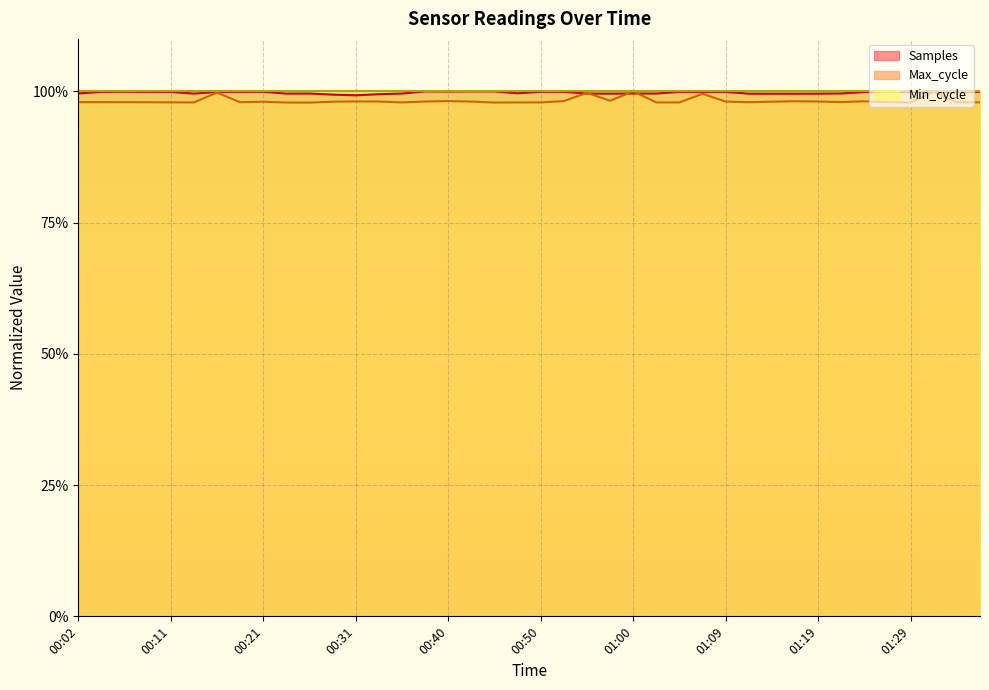

Read the Samples value at 00:28.

1.0